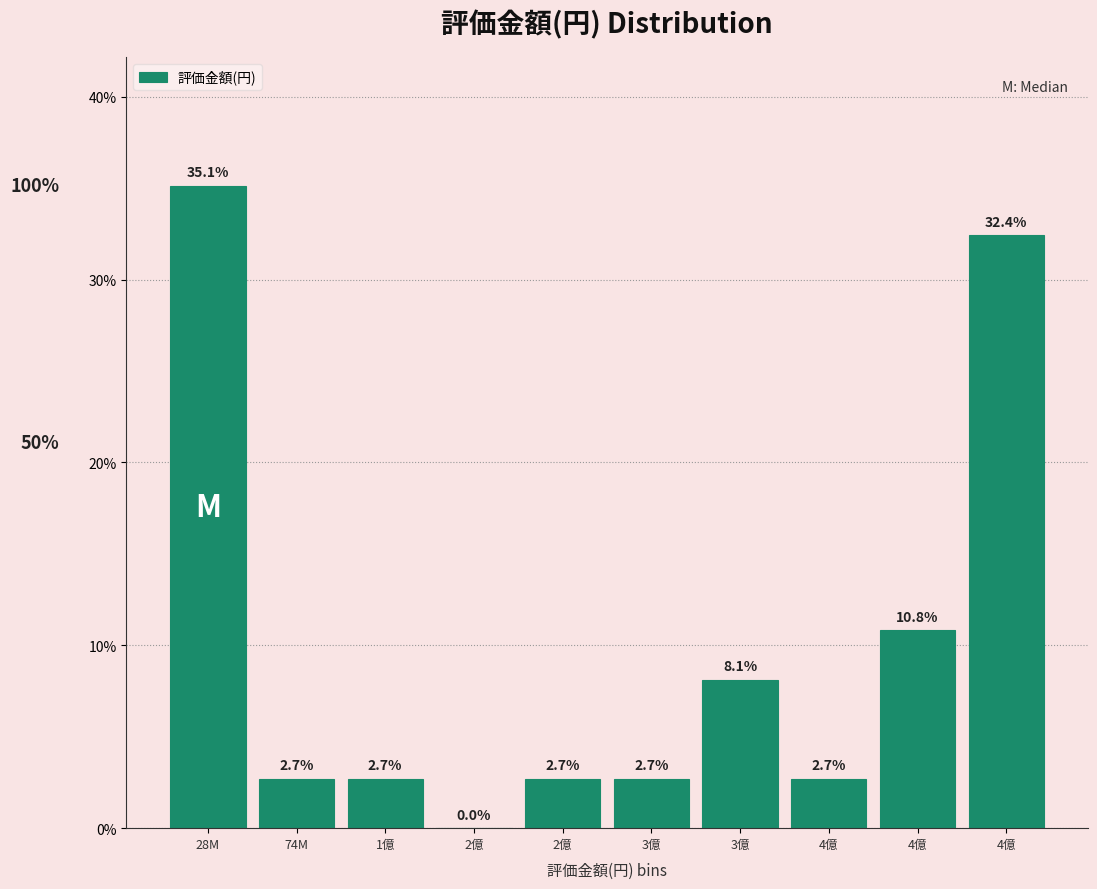

Are the bars horizontal?

No